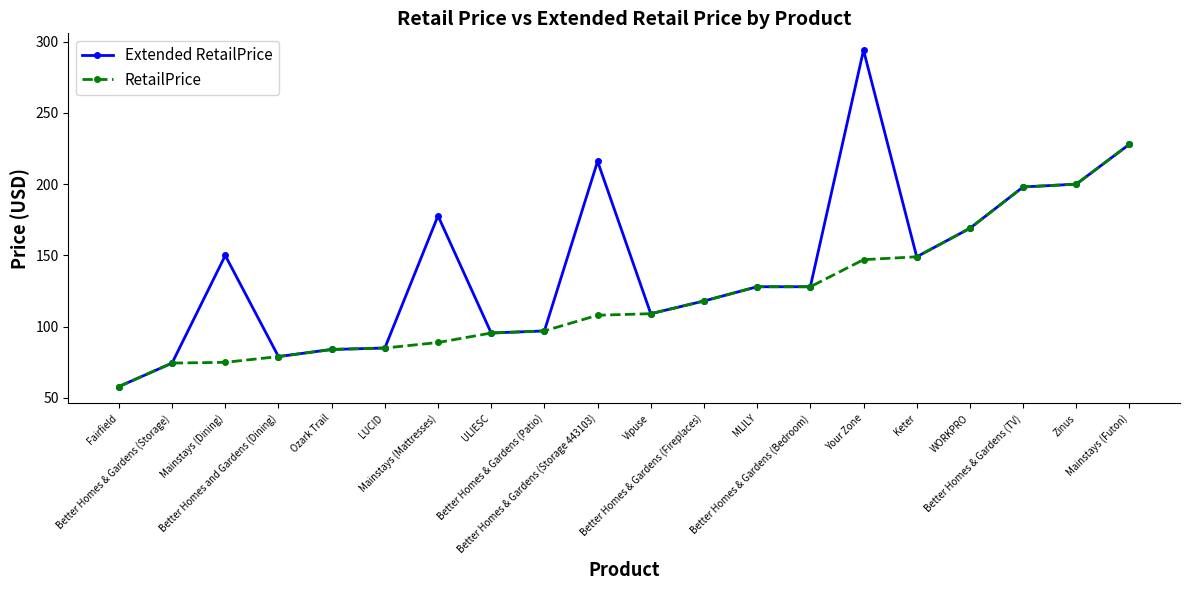

How many distinct data groups are displayed?

2